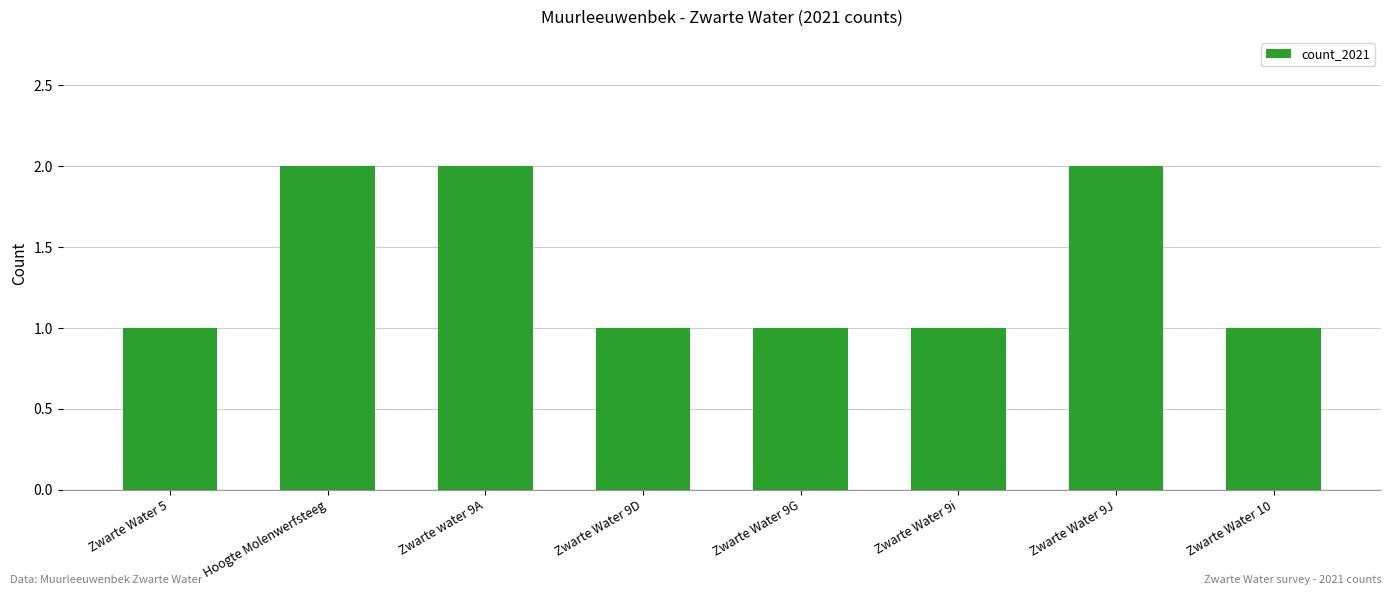

What value does the data have at Zwarte water 9A?

2